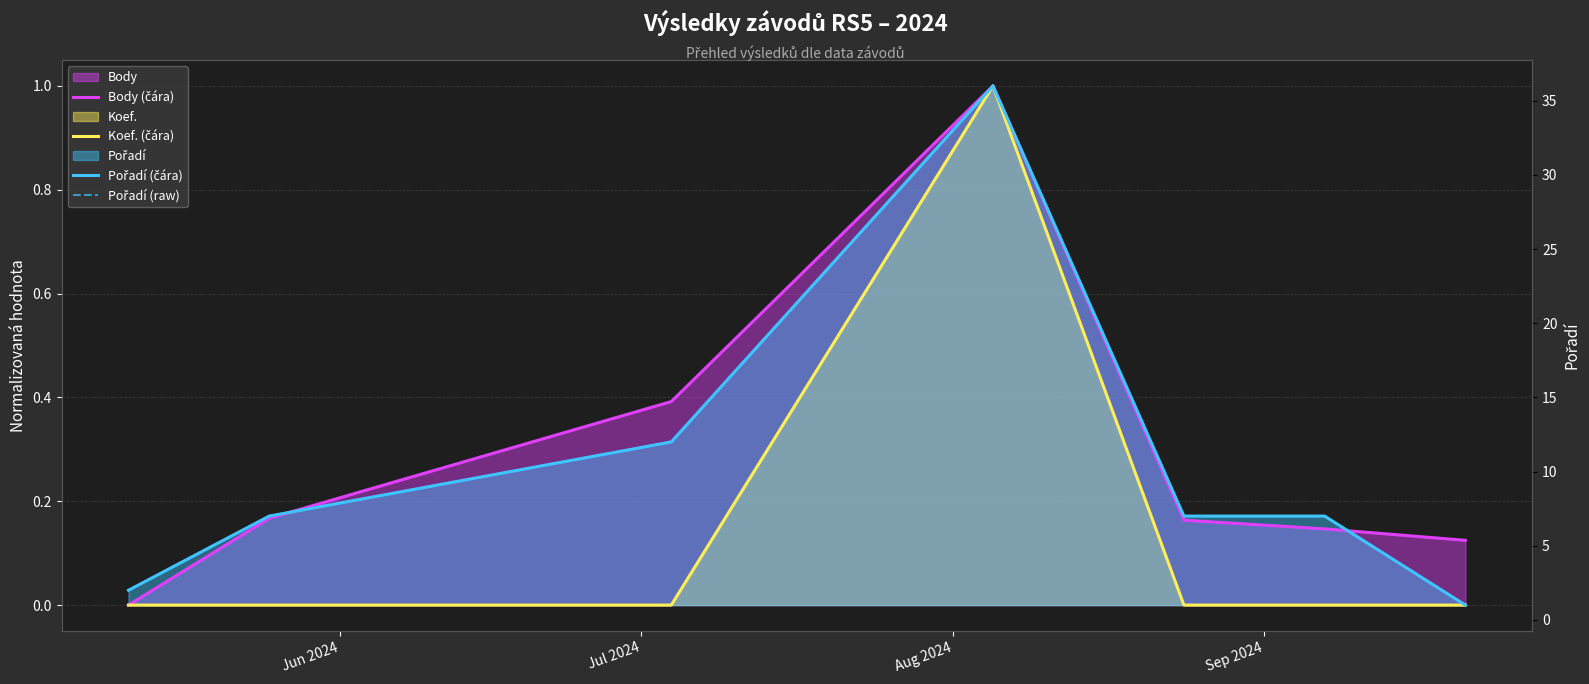

How many Body (čára) values are between 0 and 1?

7